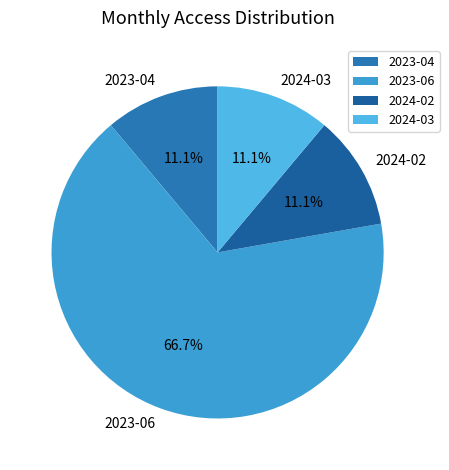

Combined, what portion of the pie is 2024-03 and 2023-06?

77.8%